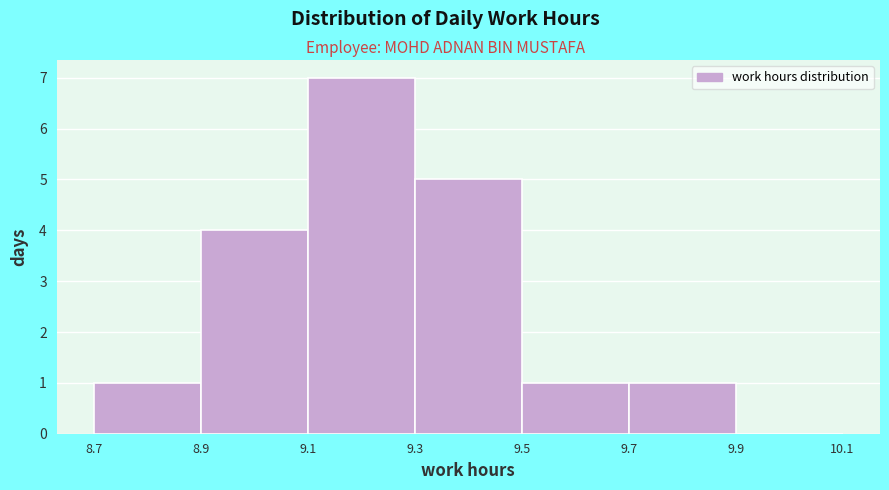

Reading left to right, list every bar in this chart as the range it spans on the x-axis followed by its height. The values are not printed on the chart, so give them approximately, as read against the axis.

8.7 to 8.9: 1
8.9 to 9.1: 4
9.1 to 9.3: 7
9.3 to 9.5: 5
9.5 to 9.7: 1
9.7 to 9.9: 1
9.9 to 10.1: 0